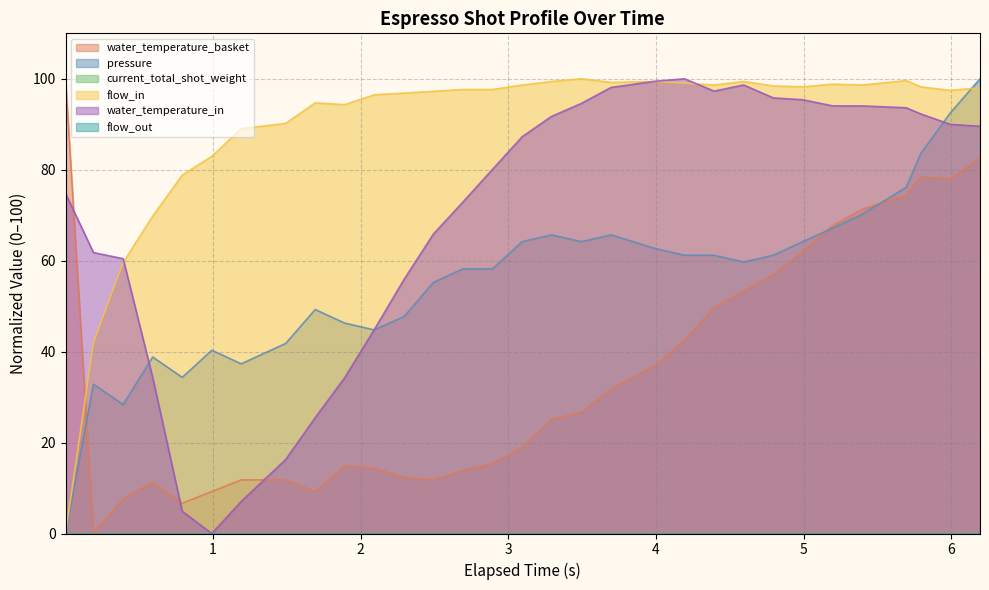

How many intersections are there between water_temperature_in and pressure?

3